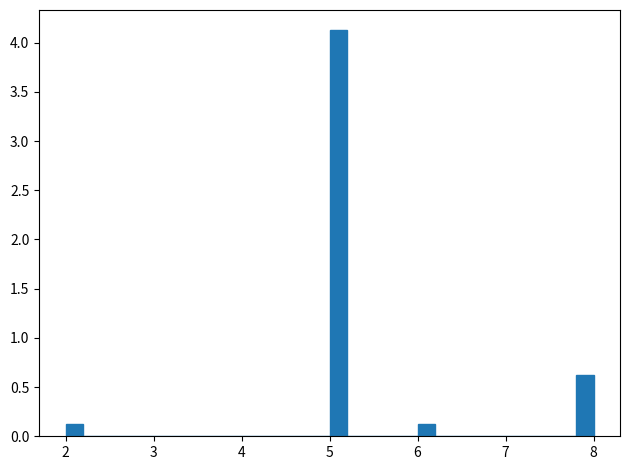

Around what value on the x-axis is the tallest bar? Give the approximate position of its centre, as read against the axis.

5.1